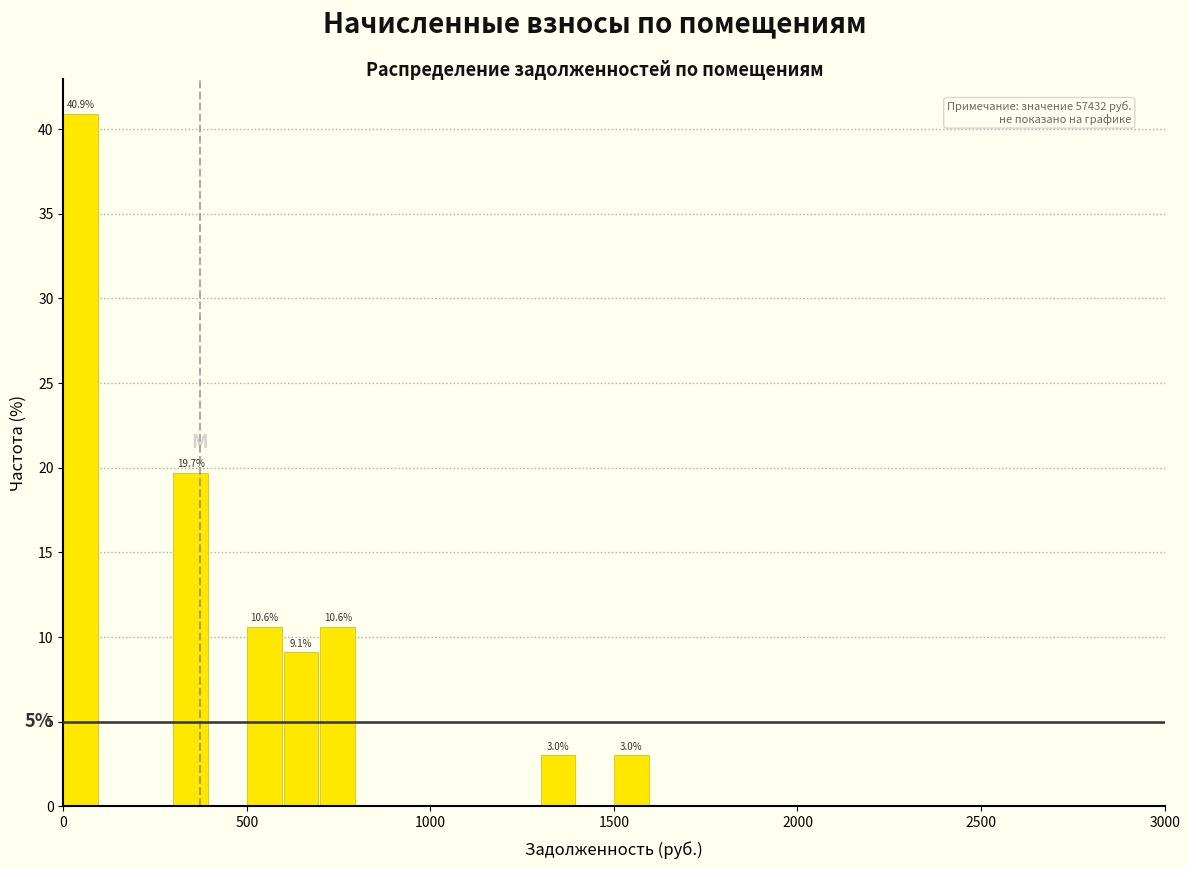

Around what value on the x-axis is the tallest bar? Give the approximate position of its centre, as read against the axis.

50